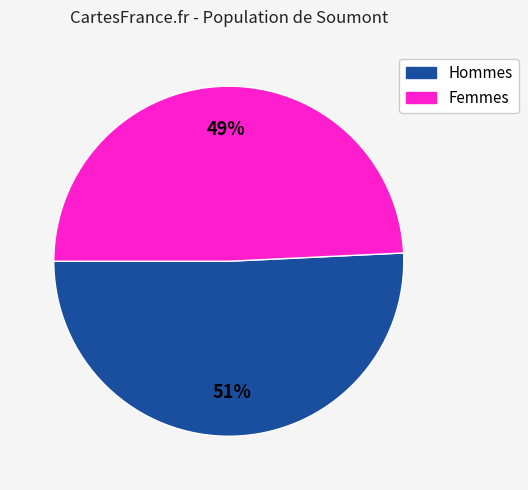

How many slices are in this pie chart?

2